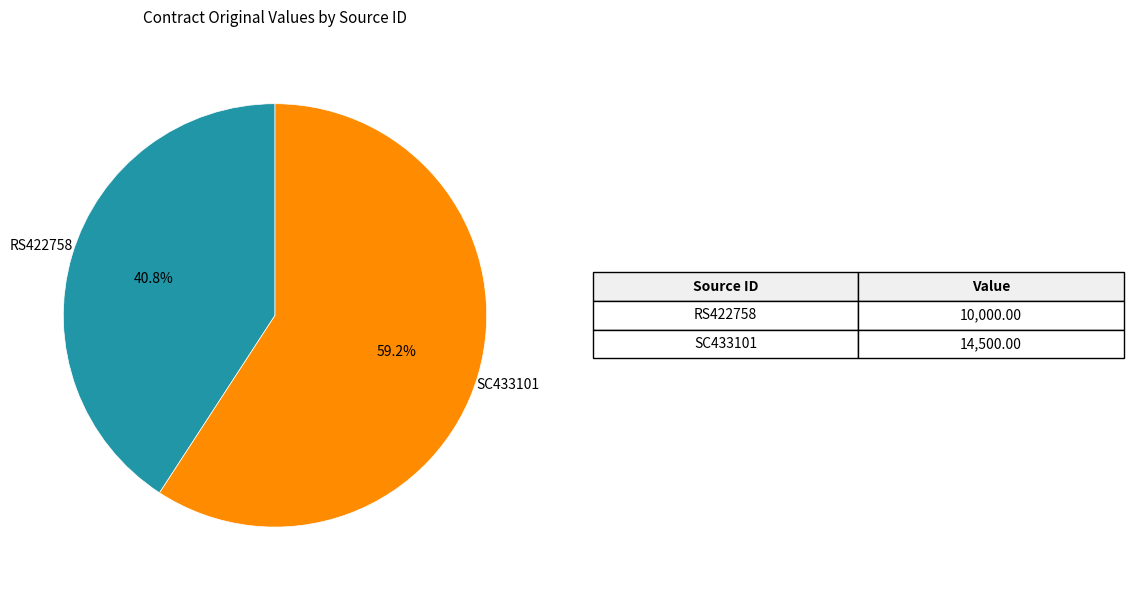

Which has a higher value, SC433101 or RS422758?

SC433101